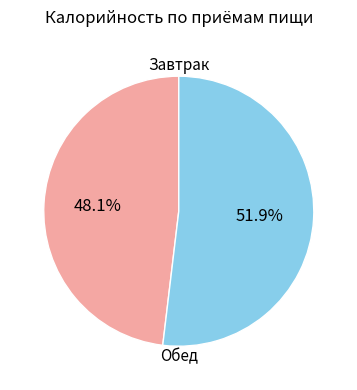

What is the ratio of the value at Обед to the value at Завтрак?

1.1